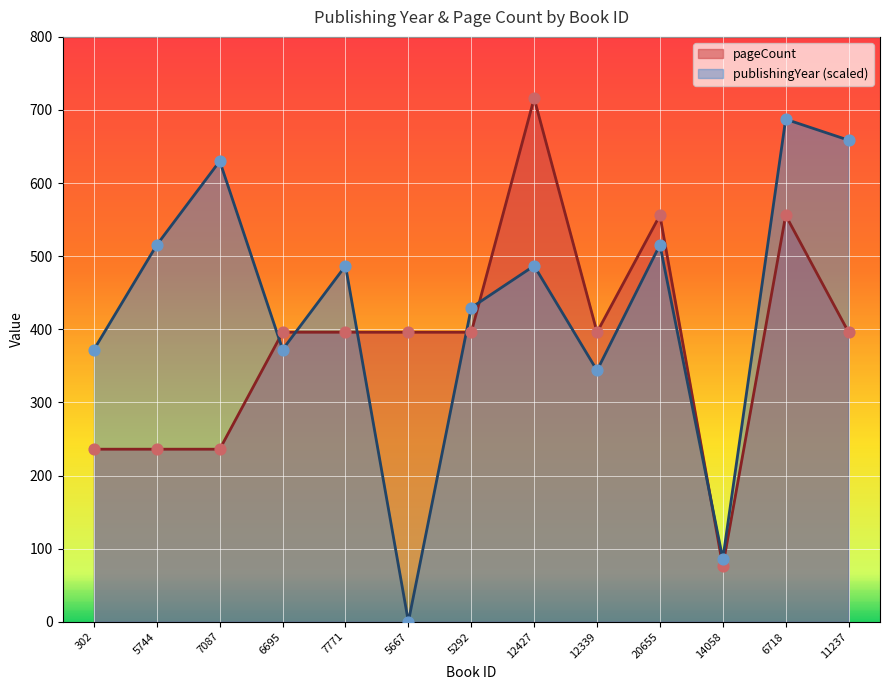

At how many categories does at least one series exceed 502?

6